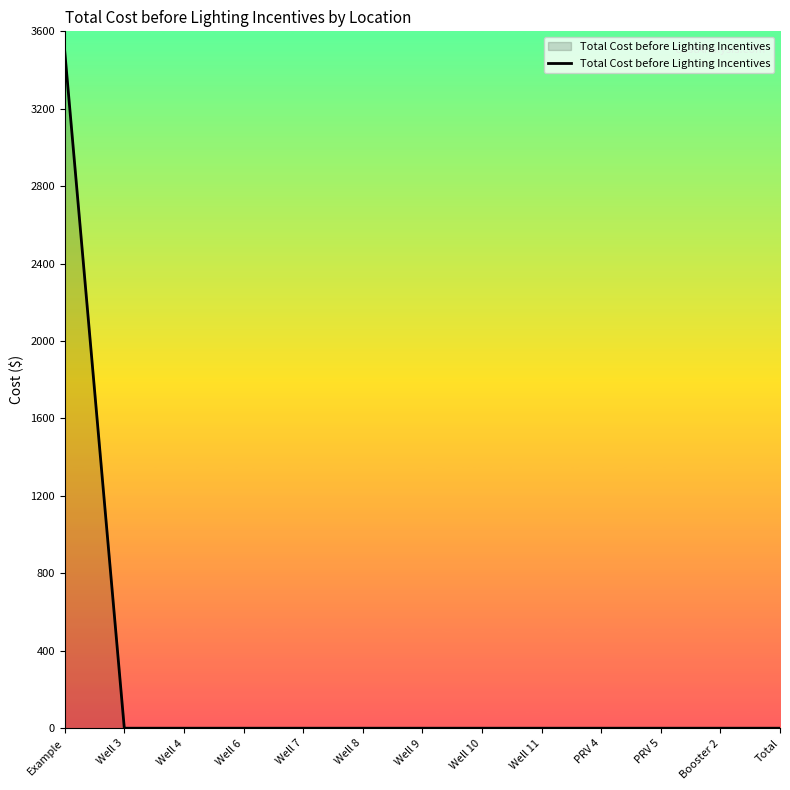

What is the greatest value displayed?

3500